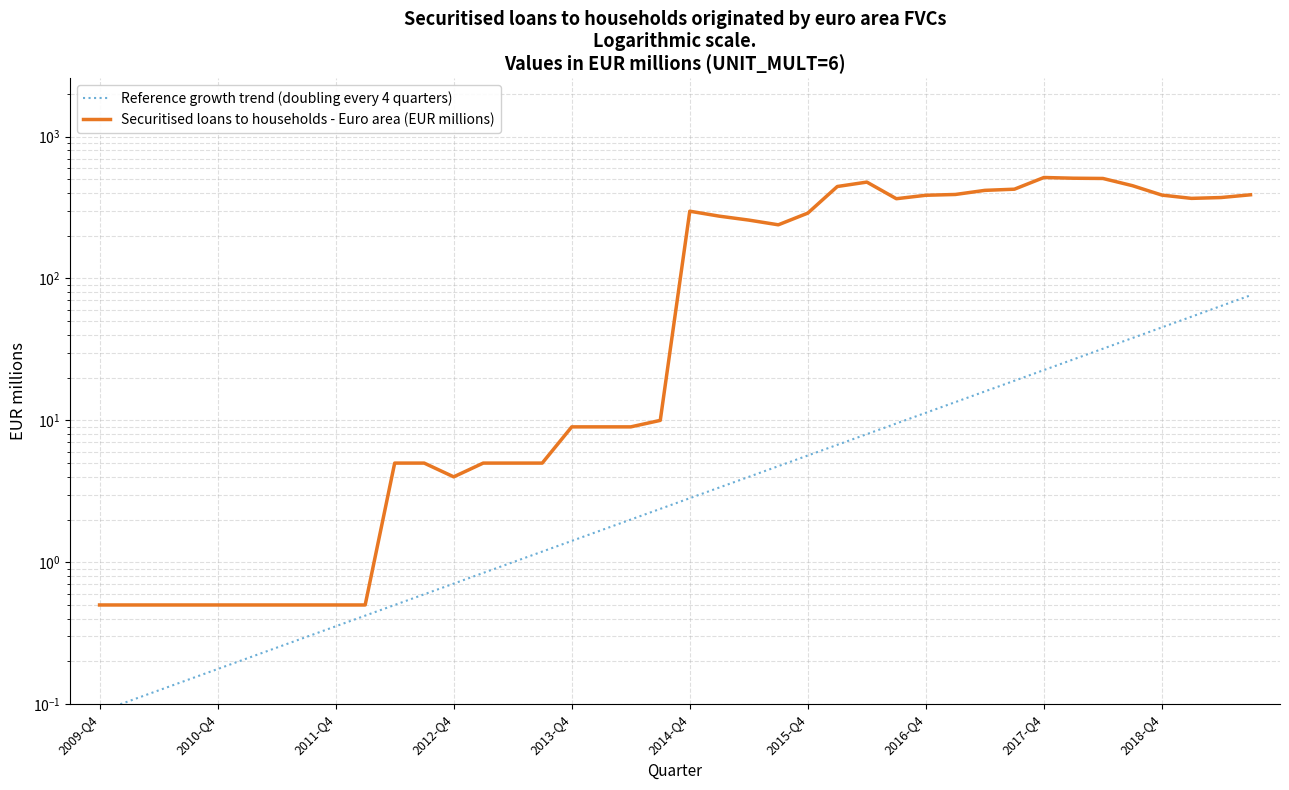

True or false: Securitised loans to households - Euro area (EUR millions) and Reference growth trend (doubling every 4 quarters) cross at least once.

False